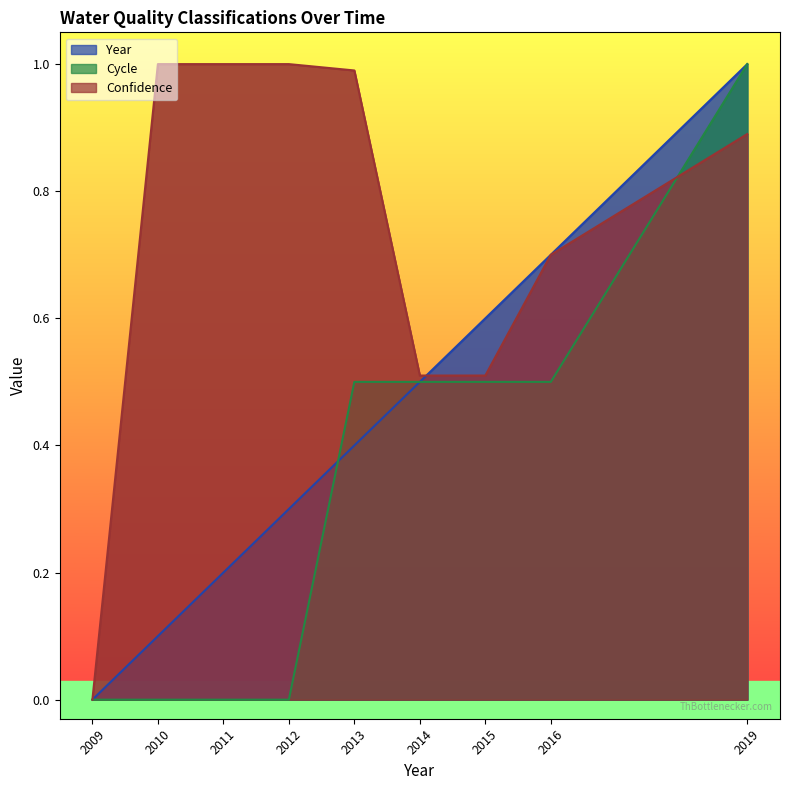

True or false: Confidence has more than 1 interior local peaks.

False